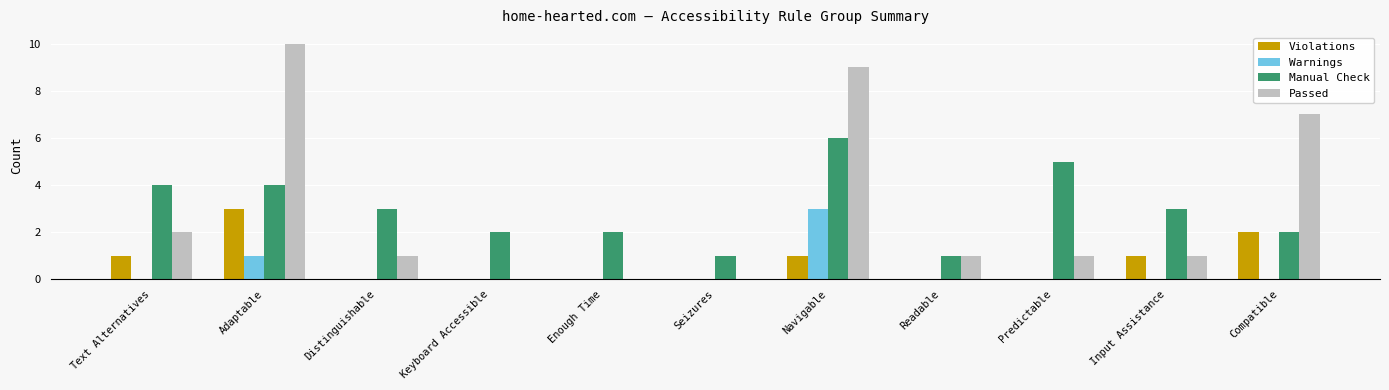

Which series has the widest spread of values?

Passed